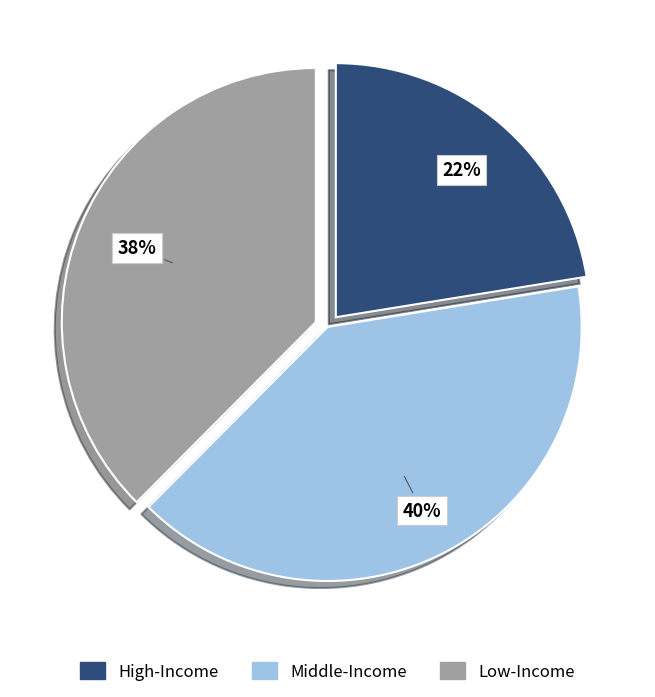

True or false: High-Income accounts for 22% of the total.

True